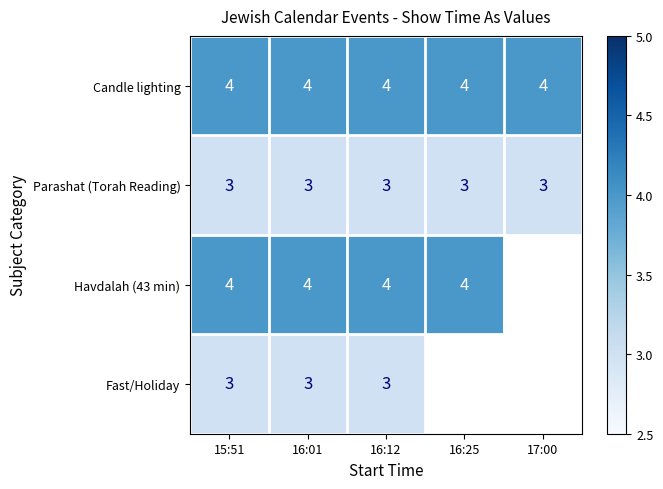

What is the total value across all series at 16:01?

14